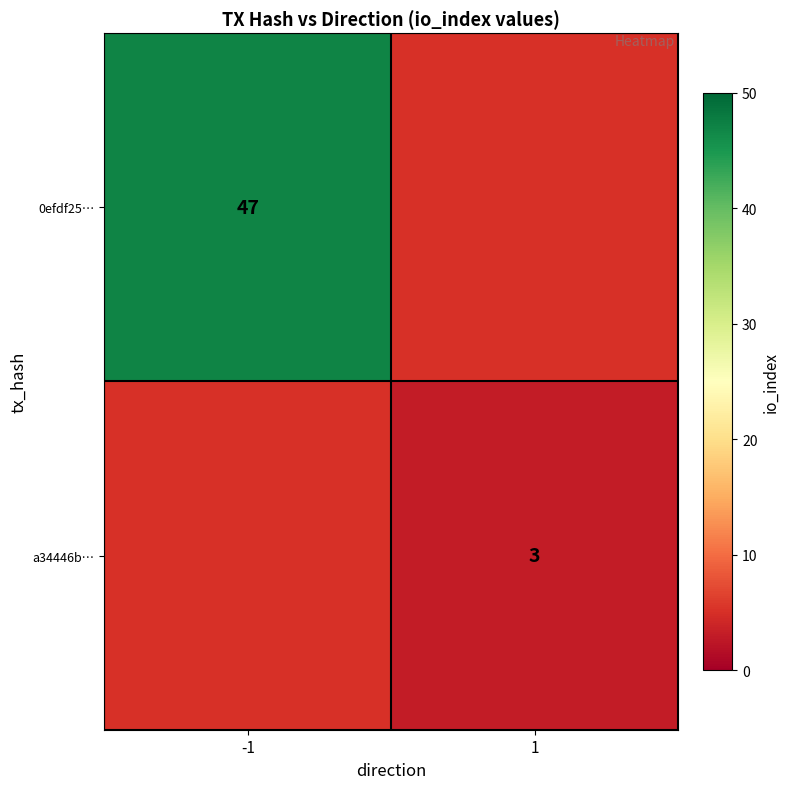

True or false: a34446b… has a value of 4.5 at 1.

False